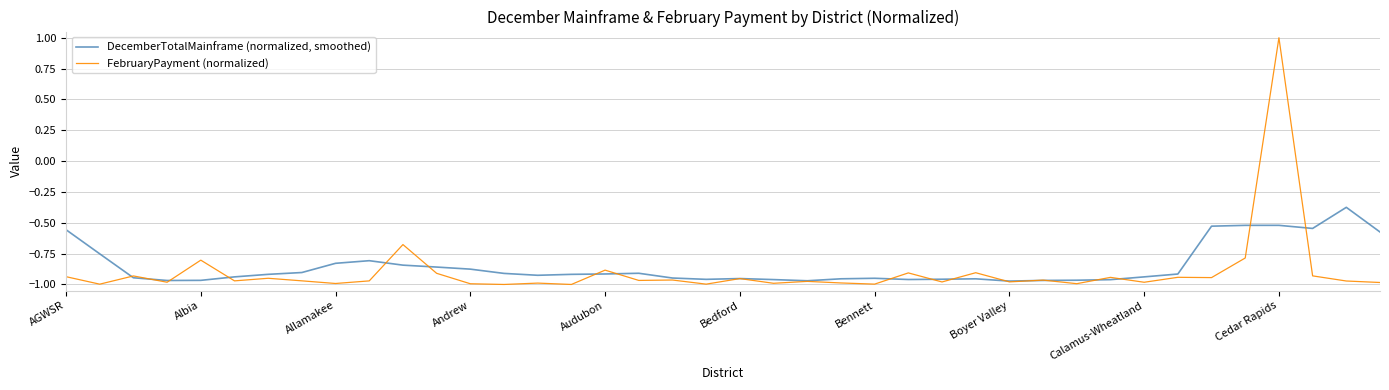

Which series has the largest range (max minus min)?

FebruaryPayment (normalized)